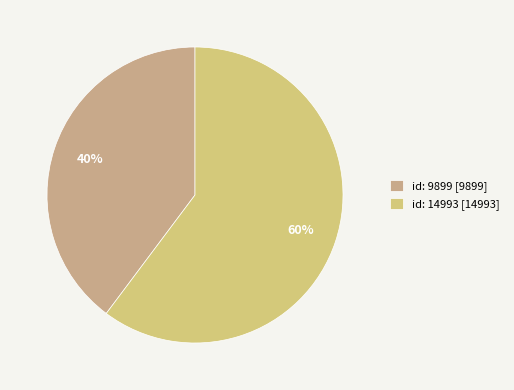

To the nearest percent, what percentage of the pie is id: 9899?

40%